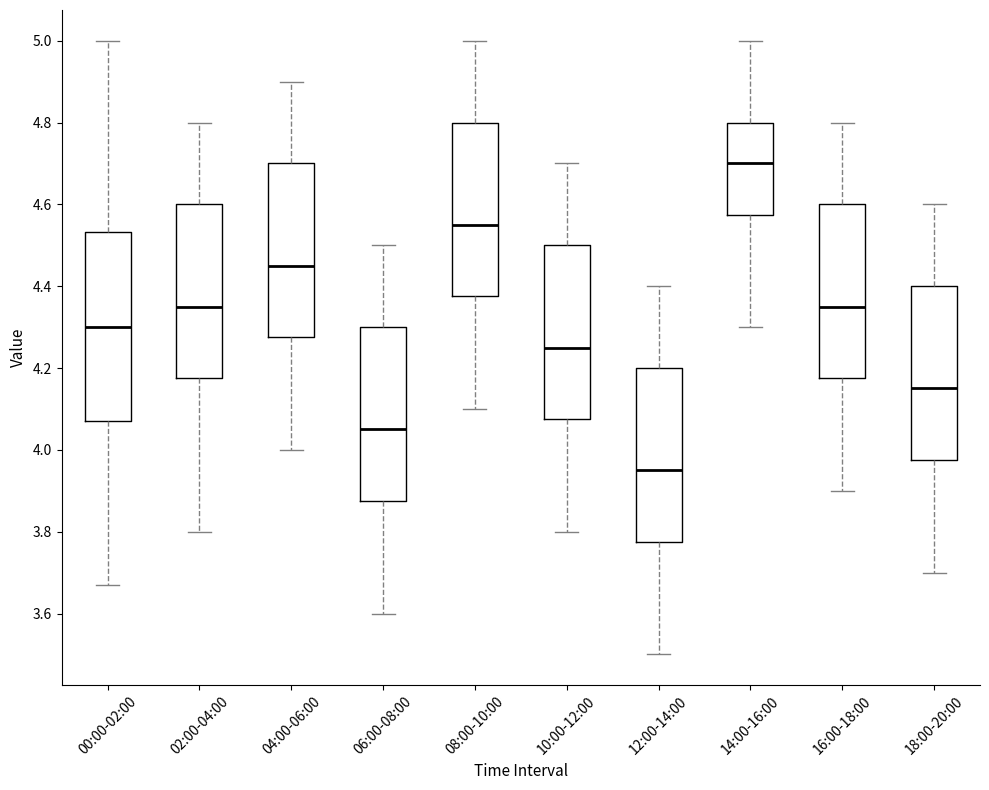

Reading left to right, read every box against the y-axis: the position of its median line, the range the box covers, and the ends of its whiskers. The values are not printed on the chart, so give them approximately, as read against the axis.

00:00-02:00: median 4.30, box 4.08 to 4.54, whiskers 3.68 to 5.00
02:00-04:00: median 4.36, box 4.18 to 4.60, whiskers 3.80 to 4.80
04:00-06:00: median 4.46, box 4.28 to 4.70, whiskers 4.00 to 4.90
06:00-08:00: median 4.06, box 3.88 to 4.30, whiskers 3.60 to 4.50
08:00-10:00: median 4.56, box 4.38 to 4.80, whiskers 4.10 to 5.00
10:00-12:00: median 4.26, box 4.08 to 4.50, whiskers 3.80 to 4.70
12:00-14:00: median 3.96, box 3.78 to 4.20, whiskers 3.50 to 4.40
14:00-16:00: median 4.70, box 4.58 to 4.80, whiskers 4.30 to 5.00
16:00-18:00: median 4.36, box 4.18 to 4.60, whiskers 3.90 to 4.80
18:00-20:00: median 4.16, box 3.98 to 4.40, whiskers 3.70 to 4.60